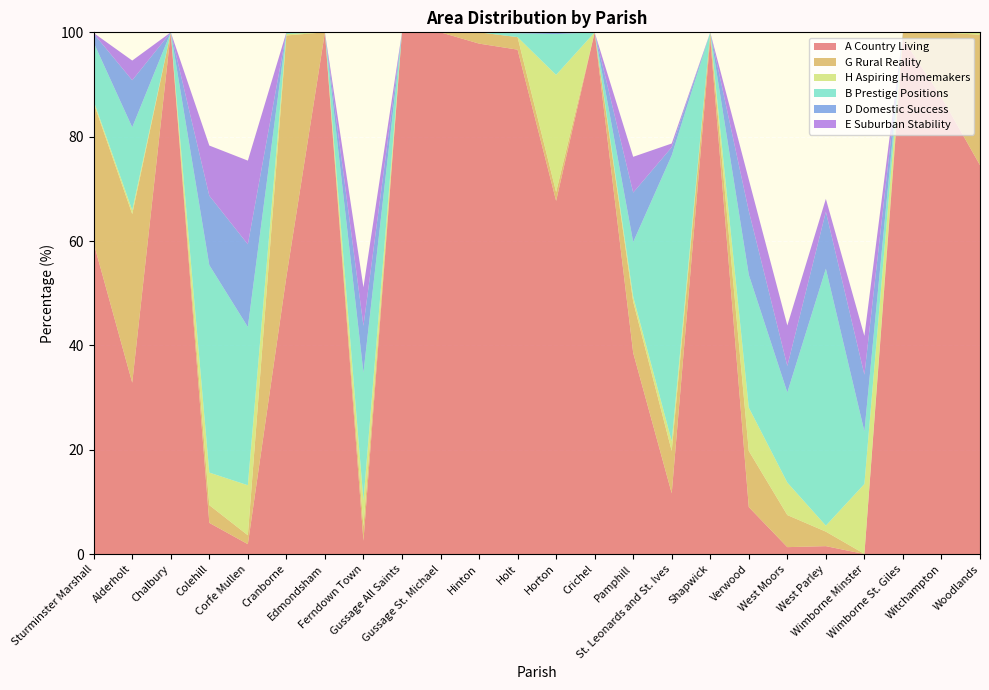

Reading left to right, what are all the values shown in this chart?

A Country Living: 59.6	32.8	100.0	6.0	1.9	53.1	100.0	2.5	100.0	100.0	97.8	96.7	67.7	100.0	38.6	11.6	98.8	9.0	1.3	1.5	0.0	98.8	87.6	74.5
G Rural Reality: 26.9	32.3	0.0	3.4	1.7	46.3	0.0	2.8	0.0	0.0	2.2	2.4	1.7	0.0	9.8	8.1	1.2	10.8	6.2	2.8	0.0	1.2	12.4	25.0
H Aspiring Homemakers: 0.4	0.7	0.0	6.2	9.6	0.3	0.0	5.0	0.0	0.0	0.0	0.0	22.4	0.0	1.0	1.9	0.0	8.3	6.2	1.1	13.4	0.0	0.0	0.5
B Prestige Positions: 11.2	15.9	0.0	39.8	30.3	0.3	0.0	24.5	0.0	0.0	0.0	0.7	7.8	0.0	10.5	54.8	0.0	25.5	17.3	49.2	10.1	0.0	0.0	0.0
D Domestic Success: 1.7	9.0	0.0	13.3	15.8	0.0	0.0	9.0	0.0	0.0	0.0	0.2	0.3	0.0	9.5	1.6	0.0	12.2	5.1	10.9	10.9	0.0	0.0	0.0
E Suburban Stability: 0.1	3.8	0.0	9.6	16.0	0.0	0.0	7.4	0.0	0.0	0.0	0.0	0.0	0.0	6.9	0.7	0.0	6.0	7.8	2.5	7.4	0.0	0.0	0.0